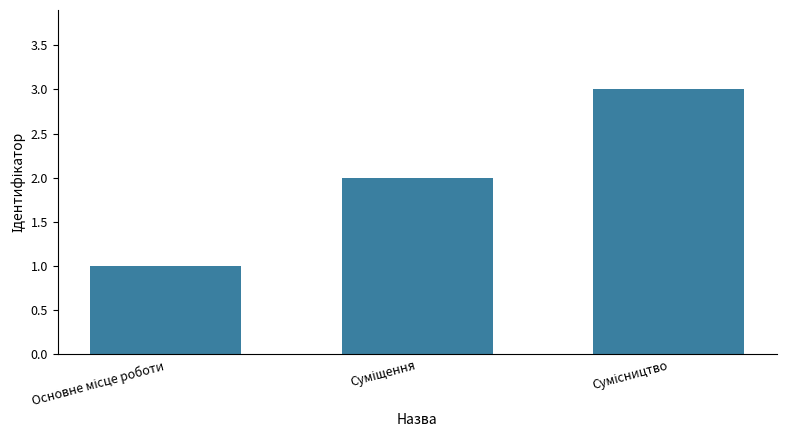

What is the maximum value shown in the chart?

3